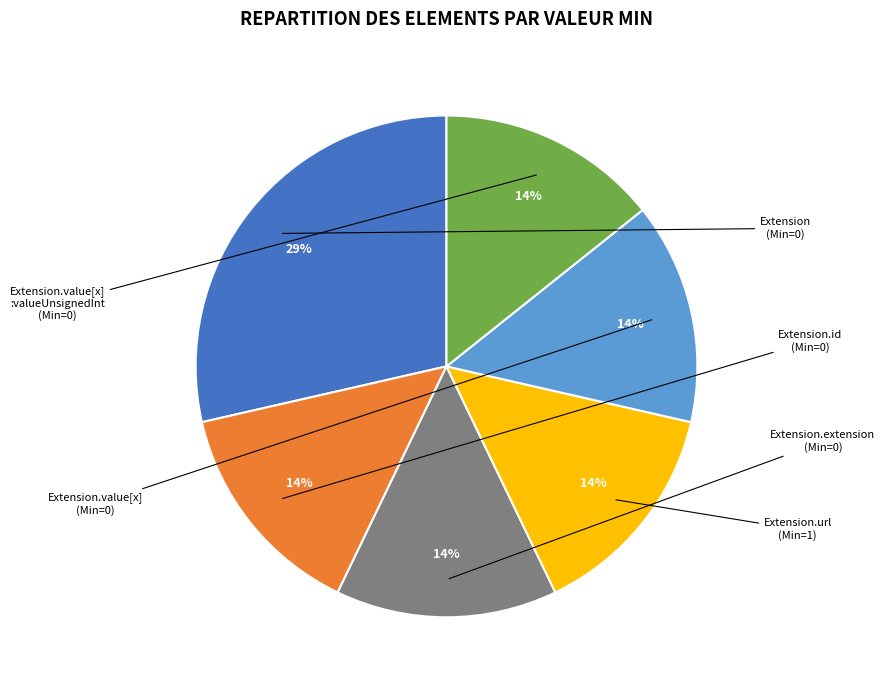

To the nearest percent, what is the average slice percentage?

17%